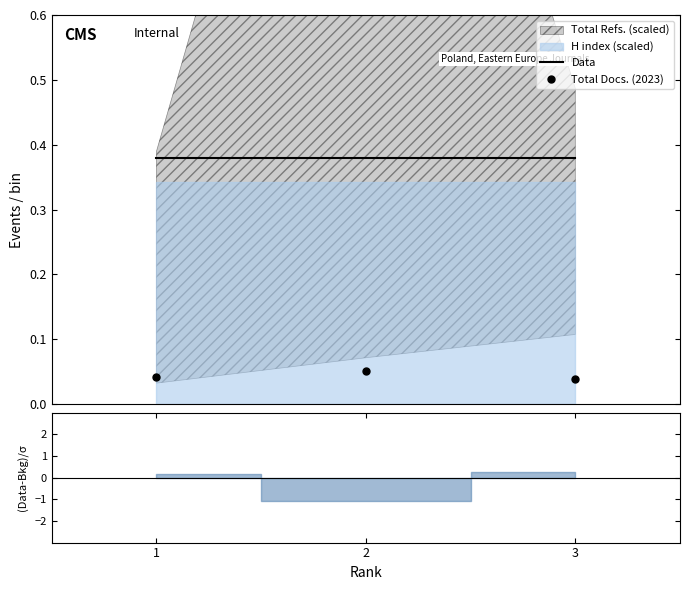

What is the sum of the Total Docs. (2023) values at 1 and 3?

0.1